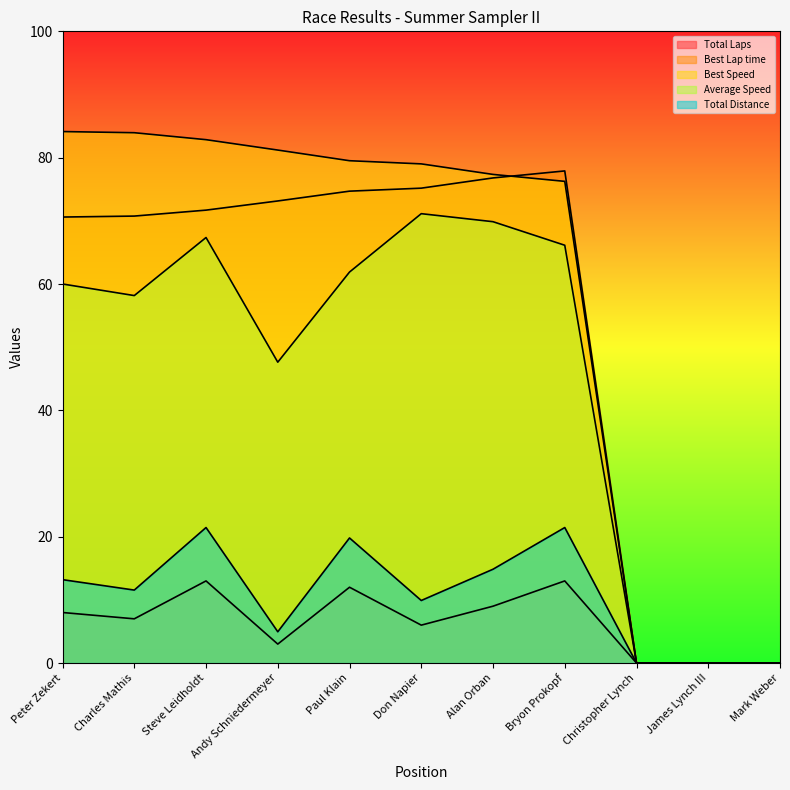

Which category has the highest value in the Best Speed series?

Peter Zekert